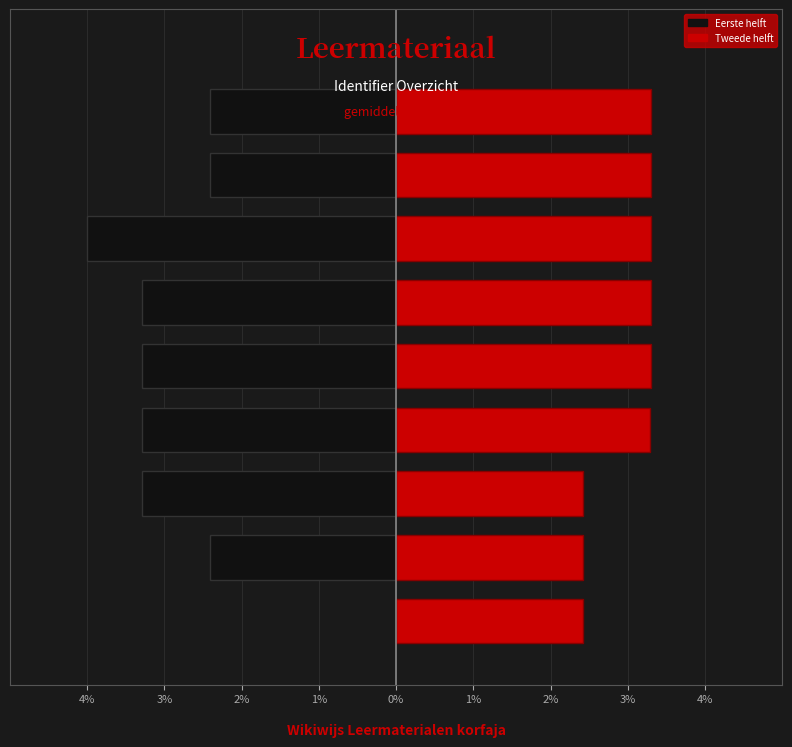

Rank the series by their maximum value, from highest to lowest.

Tweede helft, Eerste helft